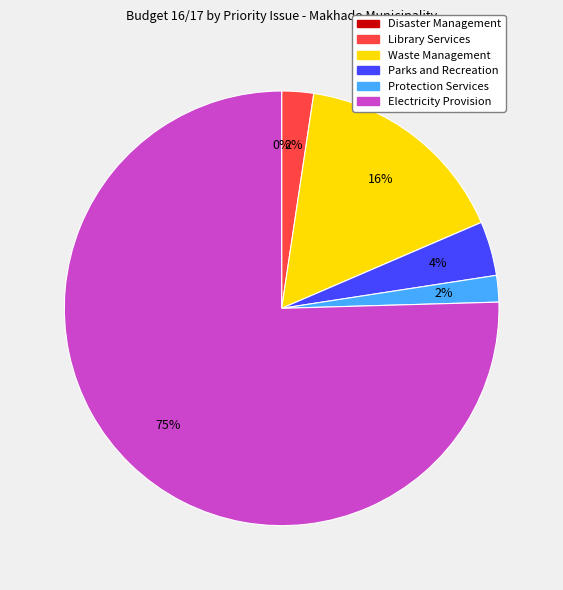

The Waste Management slice represents 27% of the pie. True or false?

False